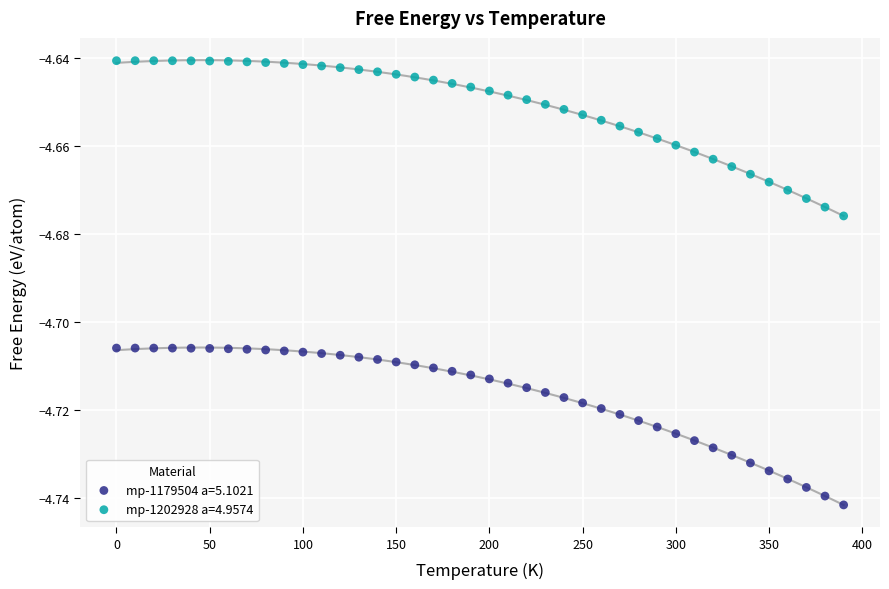

Which series contains the lowest Y value?

mp-1179504 a=5.1021